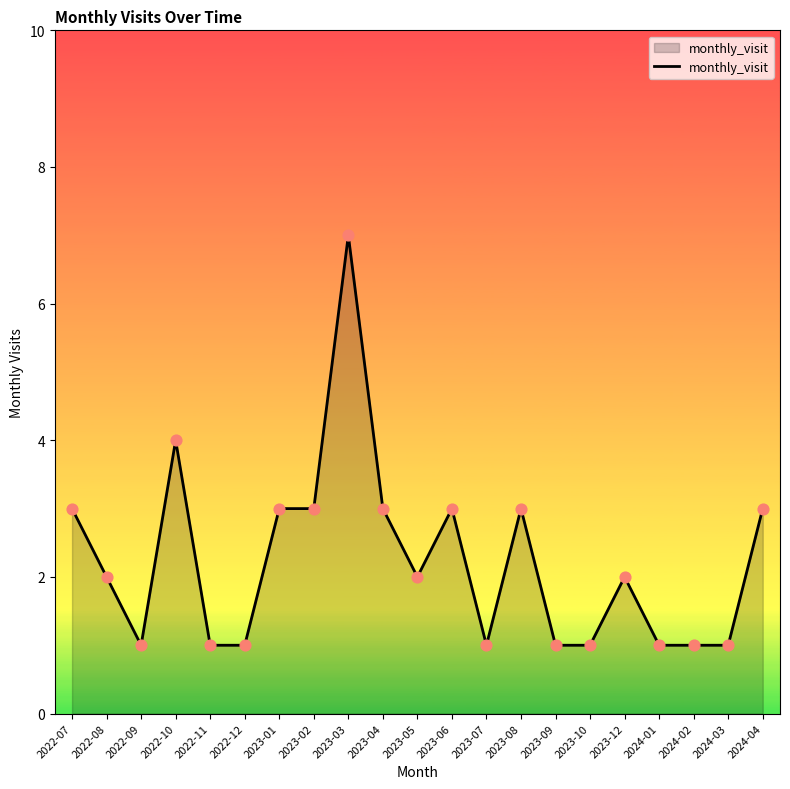

Which has a higher value, 2023-09 or 2022-10?

2022-10